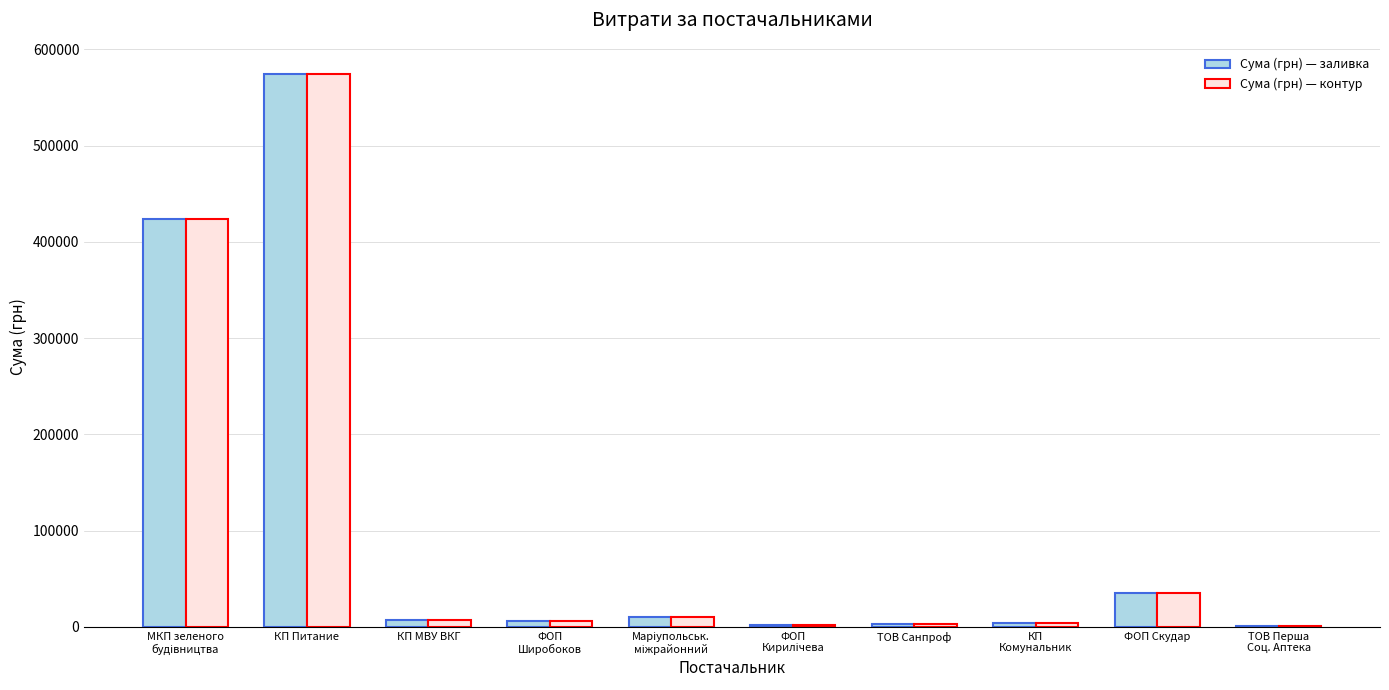

What is the sum of the Сума (грн) — заливка values at КП Питание and ФОП Скудар?

608964.6